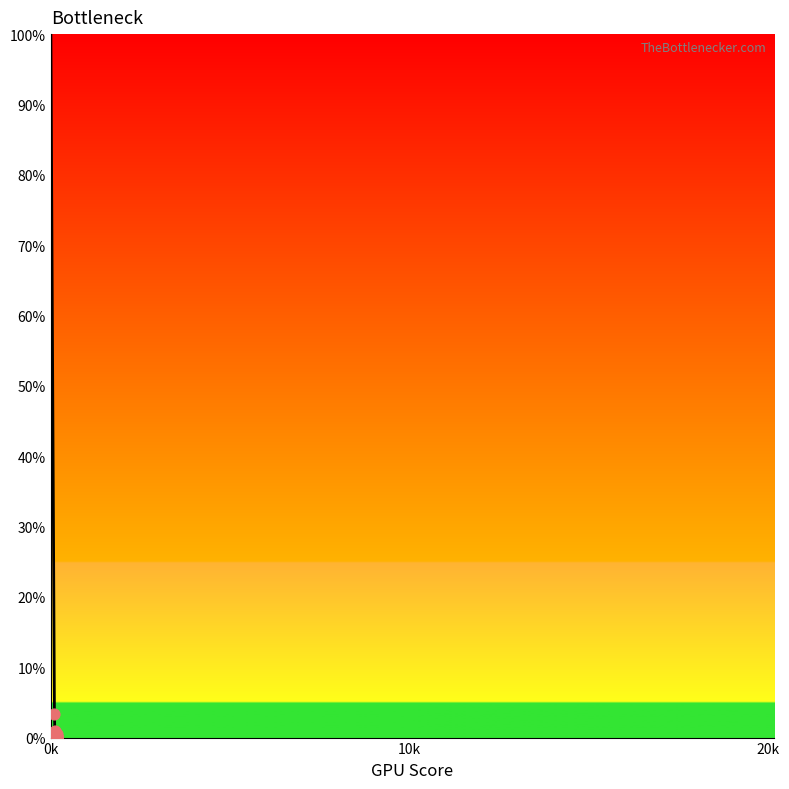

What is the maximum value shown in the chart?

100.0